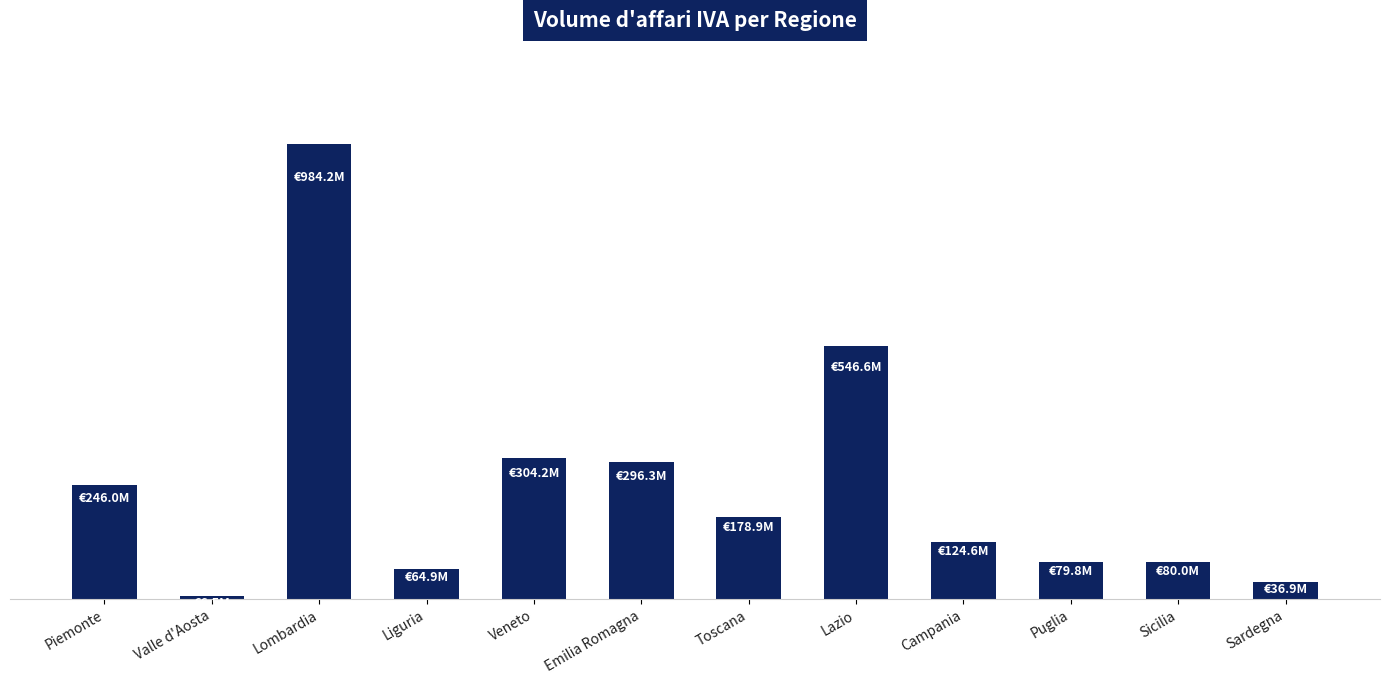

Reading right to left, transcribe all the data shown in this chart.

Sardegna=36856428	Sicilia=79952906	Puglia=79819849	Campania=124564163	Lazio=546602701	Toscana=178878301	Emilia Romagna=296315774	Veneto=304230909	Liguria=64884992	Lombardia=984243946	Valle d'Aosta=6457621	Piemonte=245963434